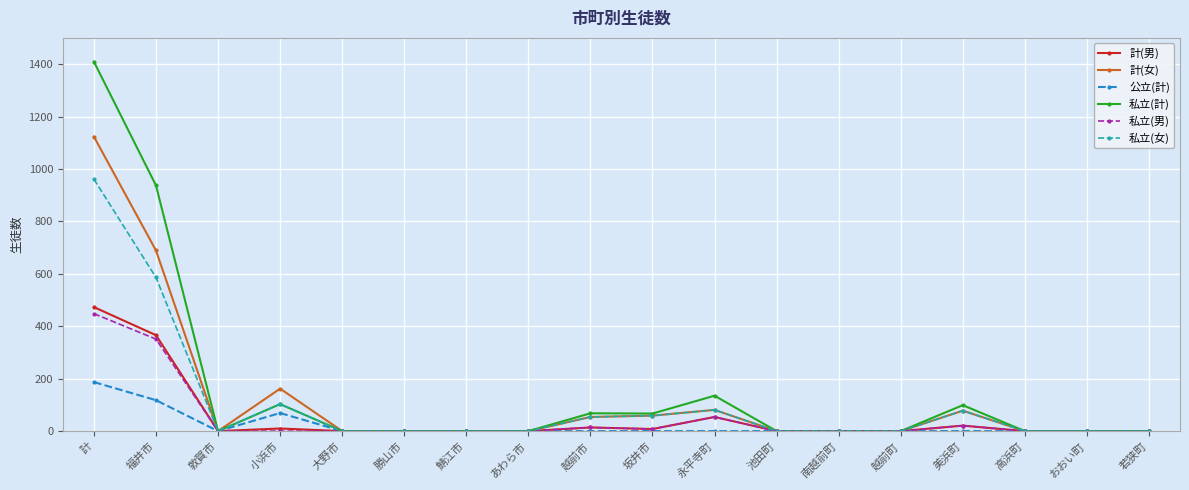

Where is the first local minimum for 私立(計)?

敦賀市